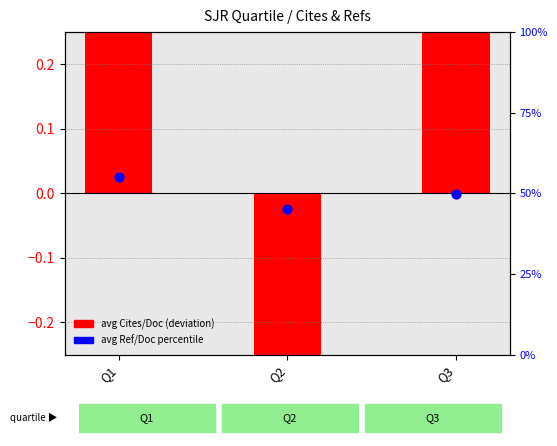

Is the value of avg Ref/Doc percentile at Q1 greater than the value of avg Cites/Doc deviation at Q3?

Yes